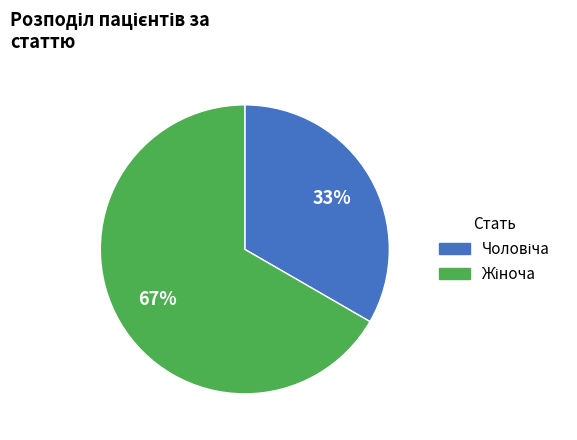

Count the number of slices in the pie.

2